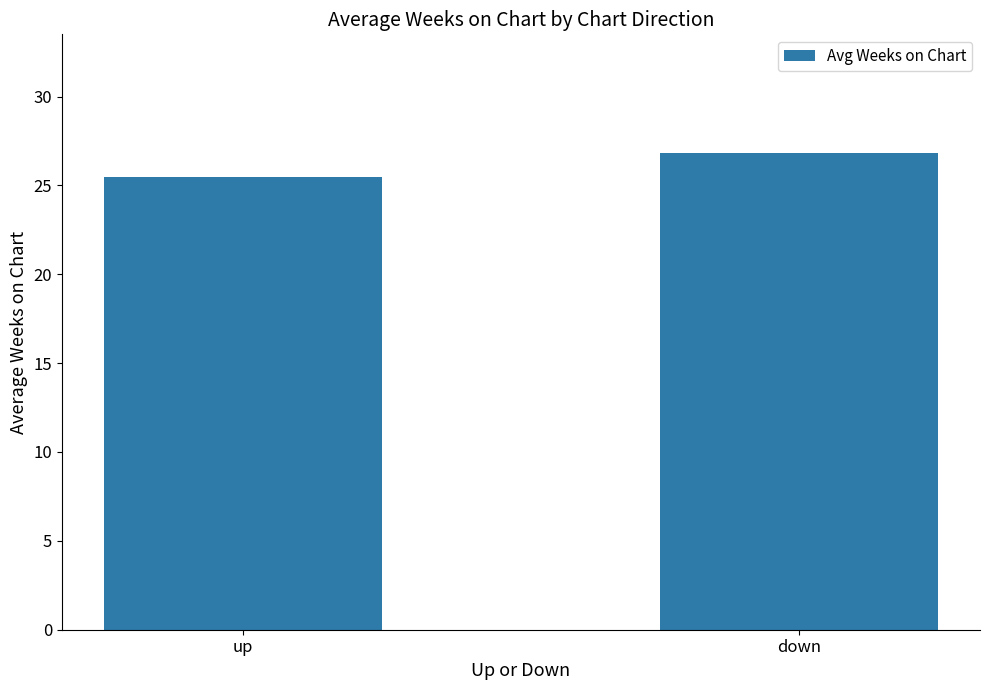

What is the label of the 2nd bar from the left?

down